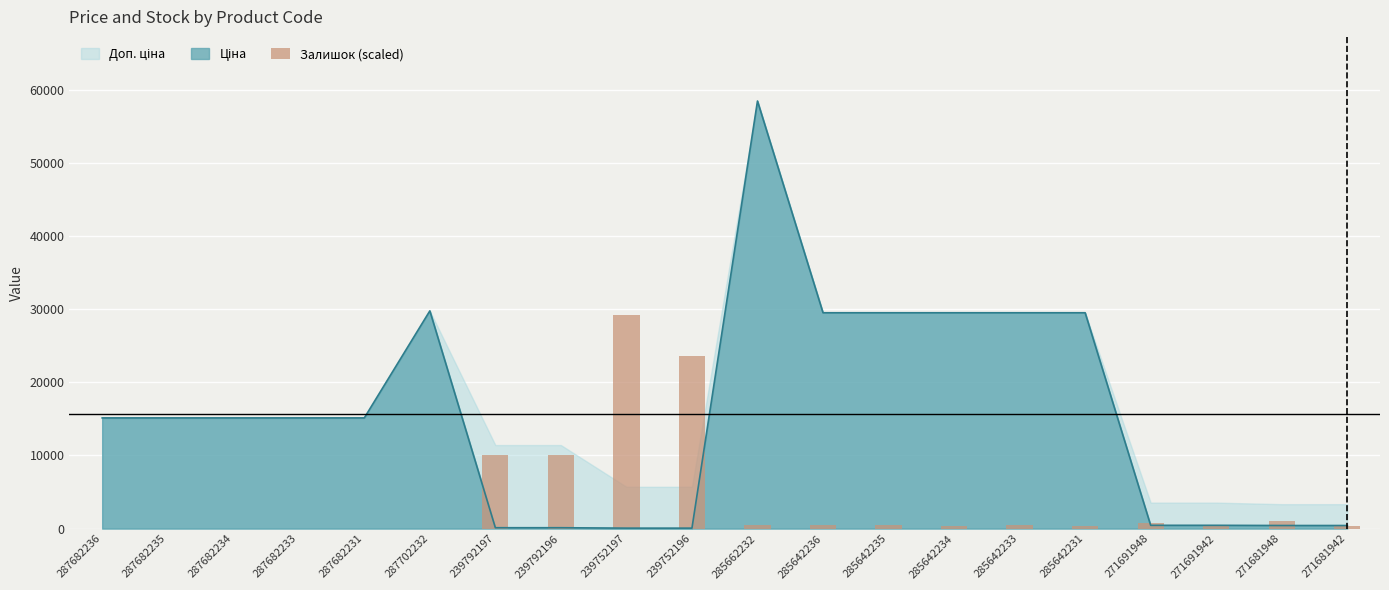

True or false: the data shows 19135.6 at 287682234.

False